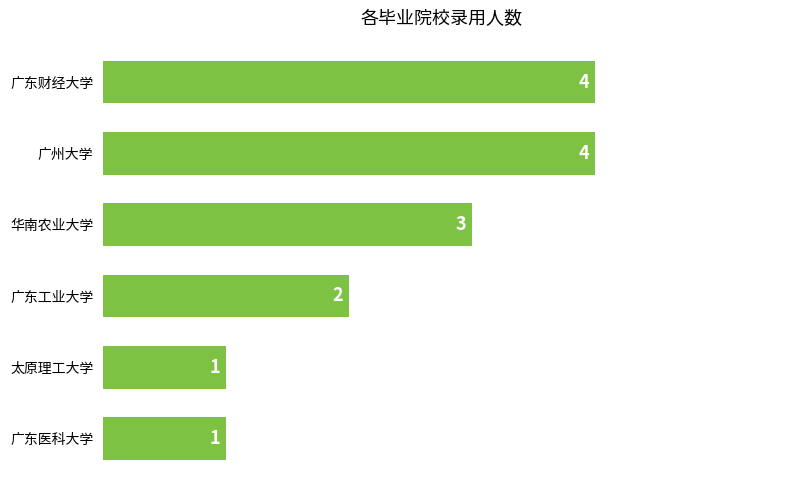

What position from the bottom is 广州大学?

5